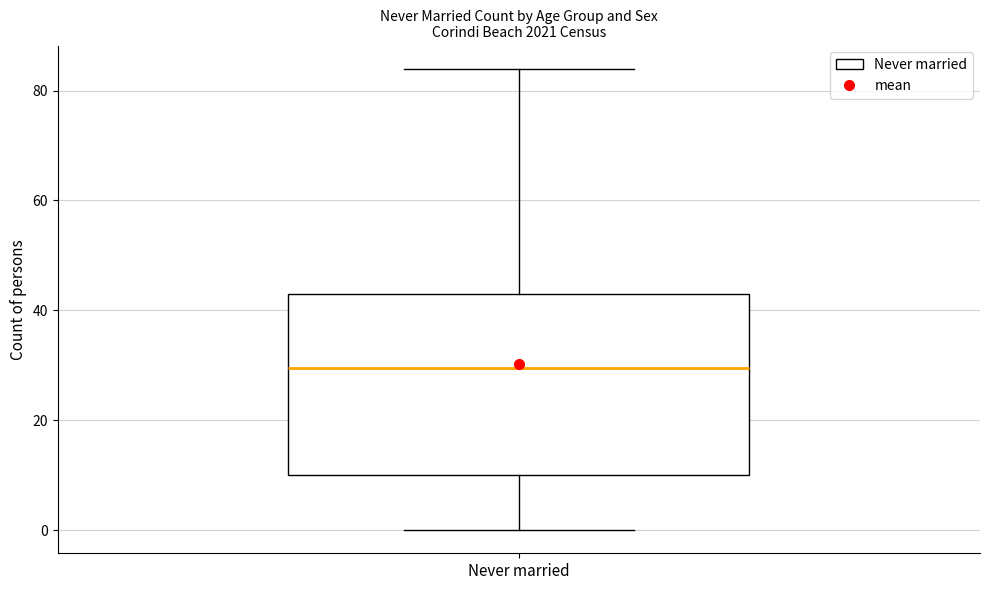

Where does the upper whisker of the box for Never married end on the y-axis? The values are not printed on the chart, so give them approximately, as read against the axis.

84